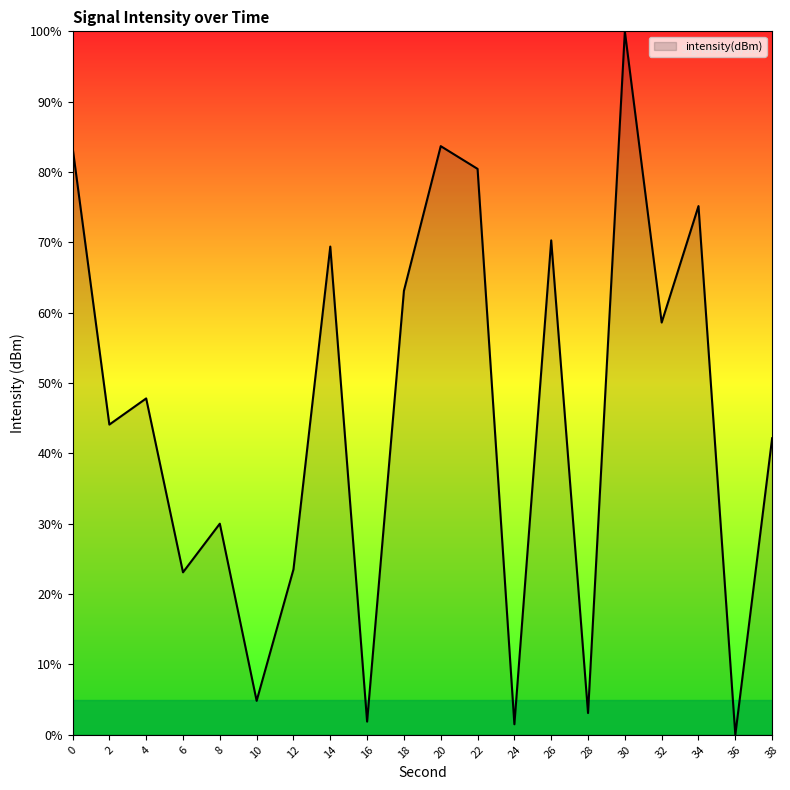

Approximately how many times larger is the value at 8 compared to 4?

0.6